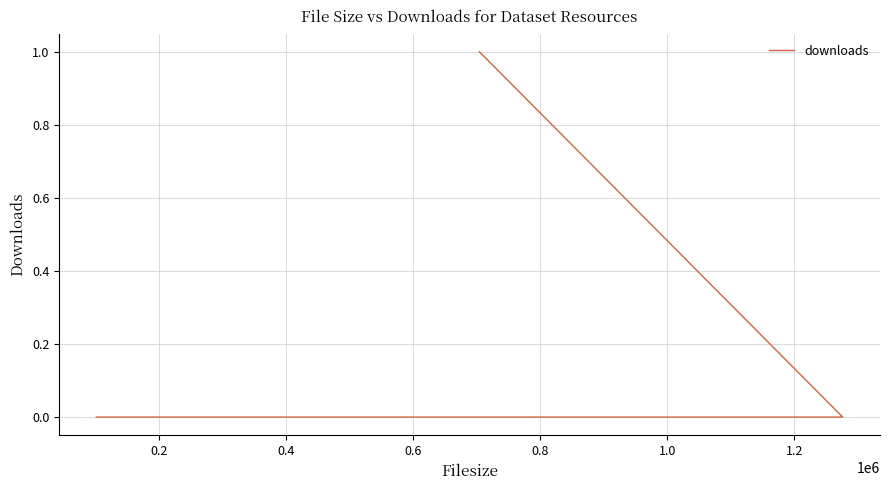

Between 0.6 and 0.2, which is larger?

0.6